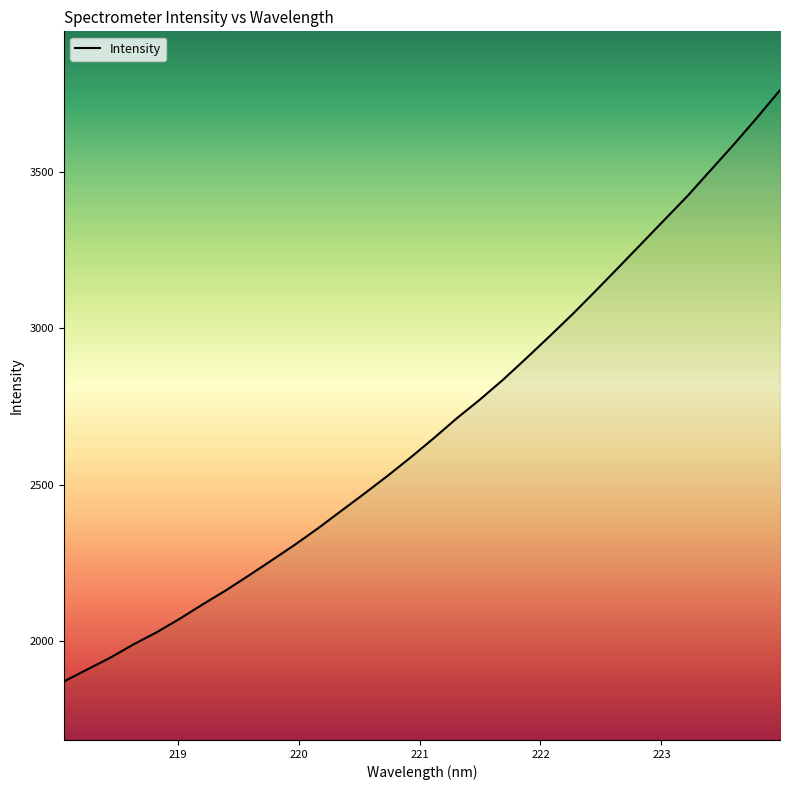

What is the greatest value displayed?

3761.8